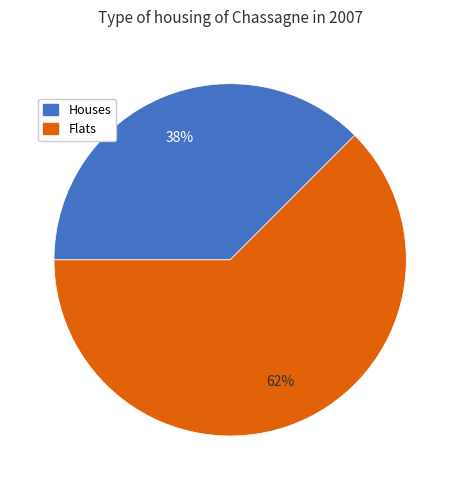

The Flats slice represents 62% of the pie. True or false?

True